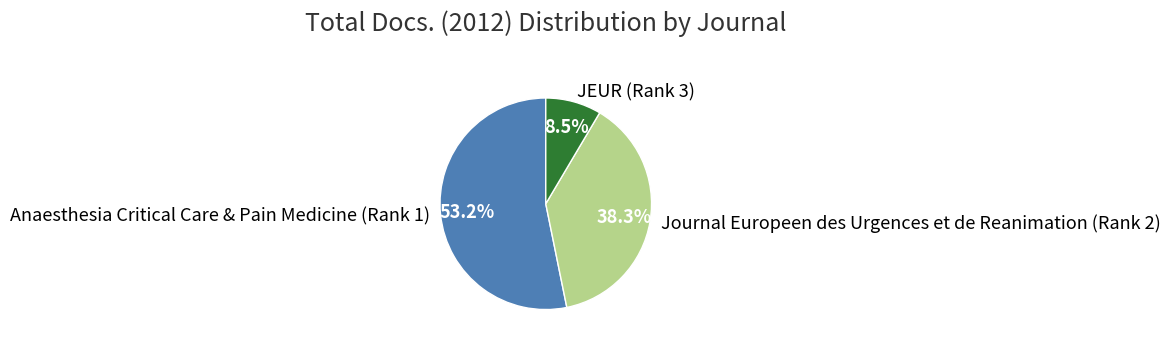

To the nearest percent, what portion does Journal Europeen des Urgences et de Reanimation (Rank 2) represent?

38%